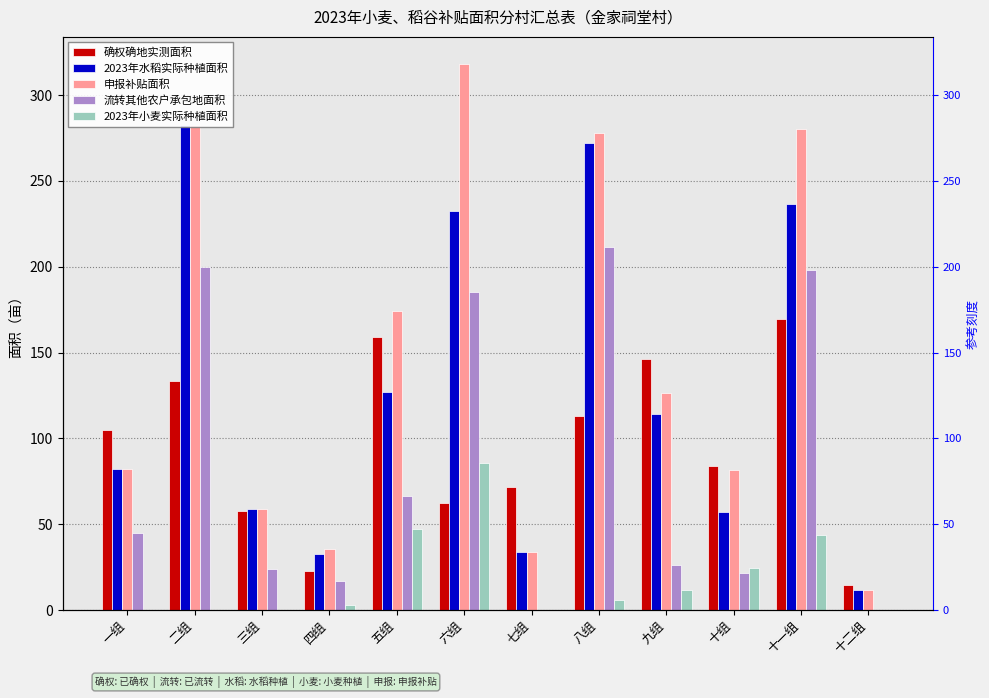

At which label does 2023年小麦实际种植面积 first exceed 6?

五组